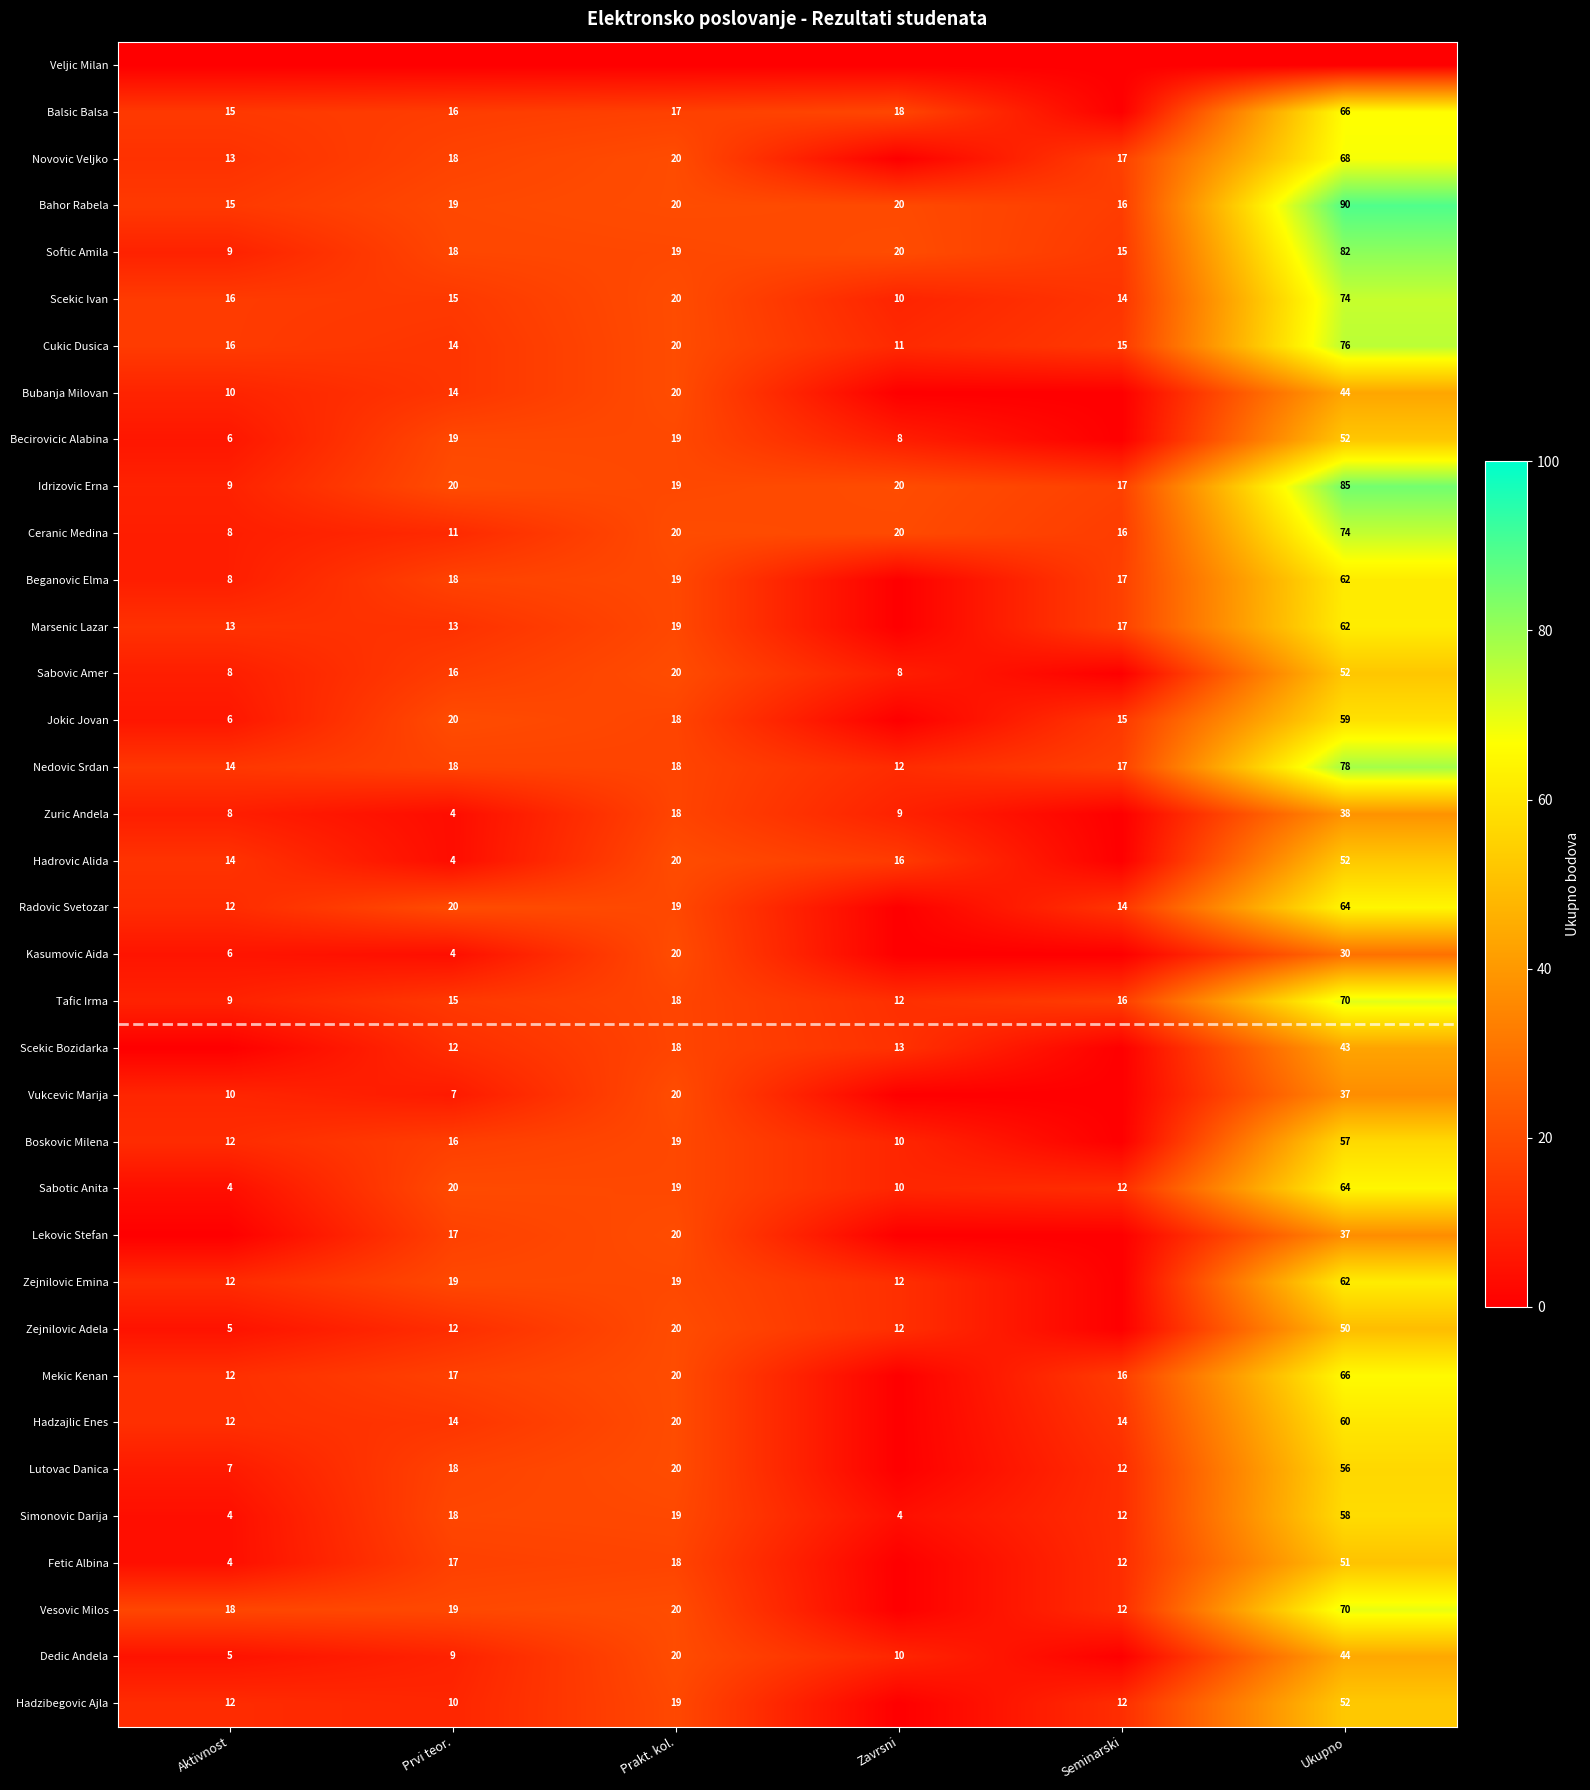

Is the value of Tafic Irma at Seminarski greater than the value of Hadzajlic Enes at Ukupno?

No